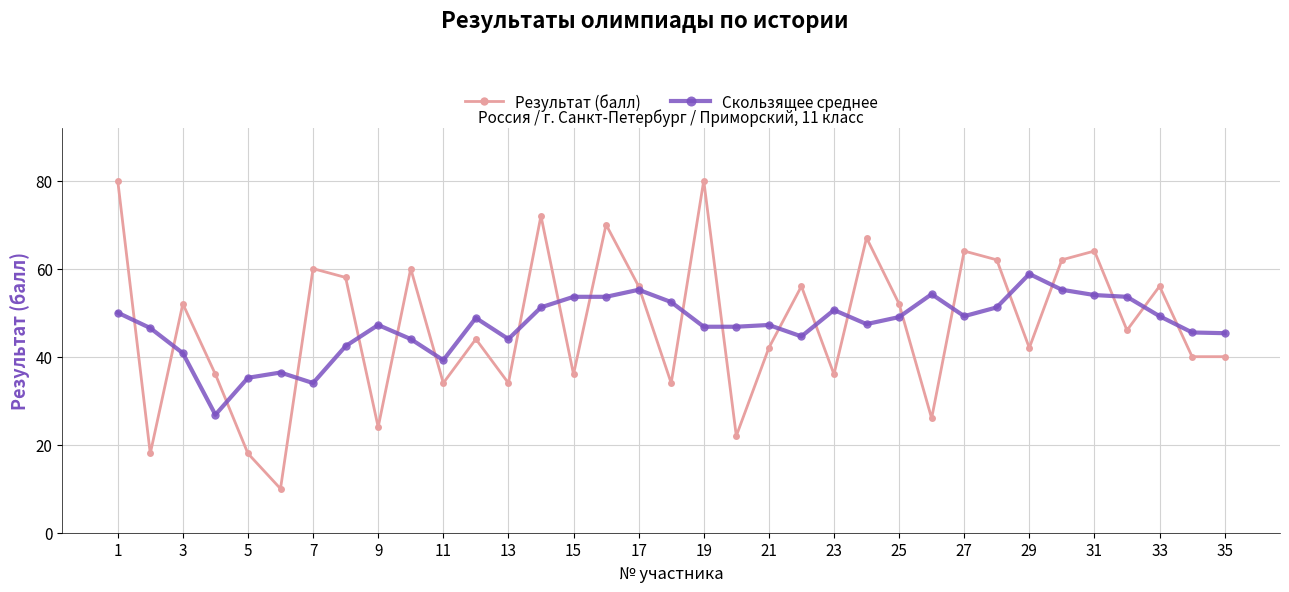

Rank the series by their maximum value, from highest to lowest.

Результат (балл), Скользящее среднее